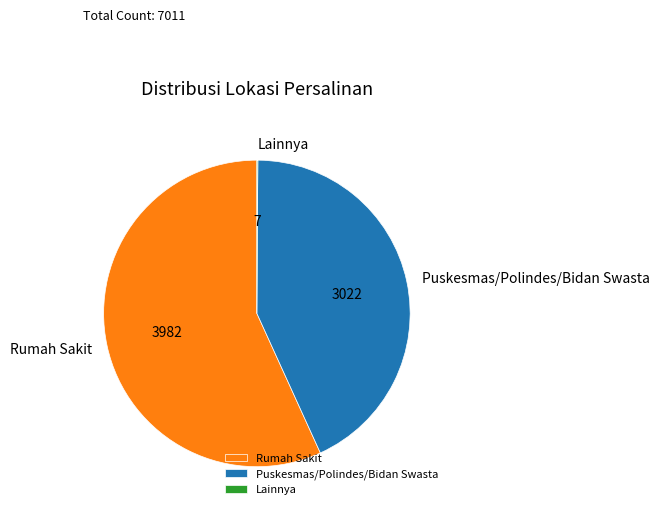

What is the largest slice in the pie chart?

Rumah Sakit